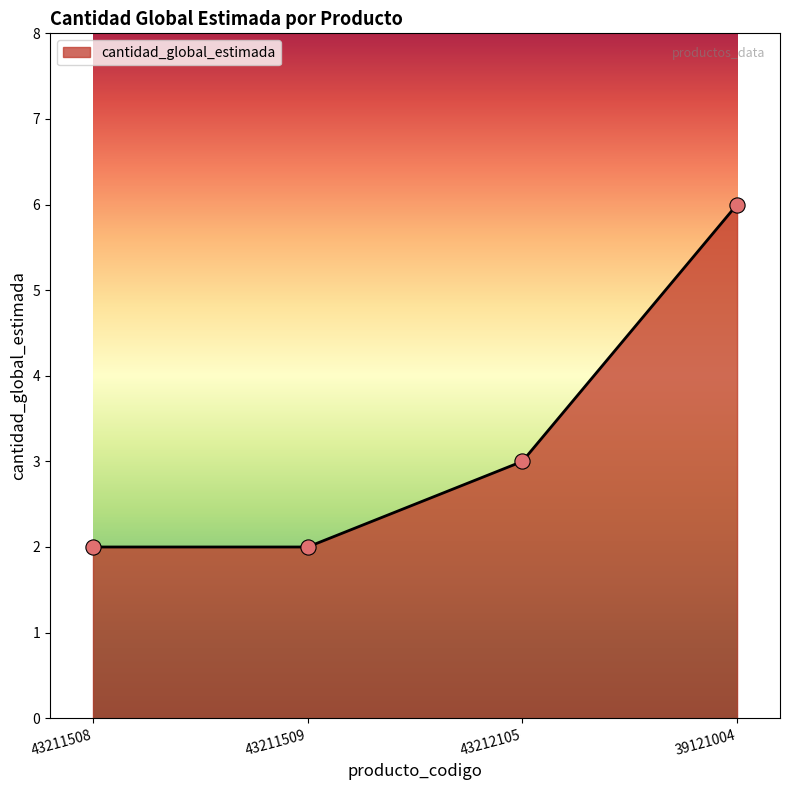

Between 43212105 and 39121004, which is larger?

39121004